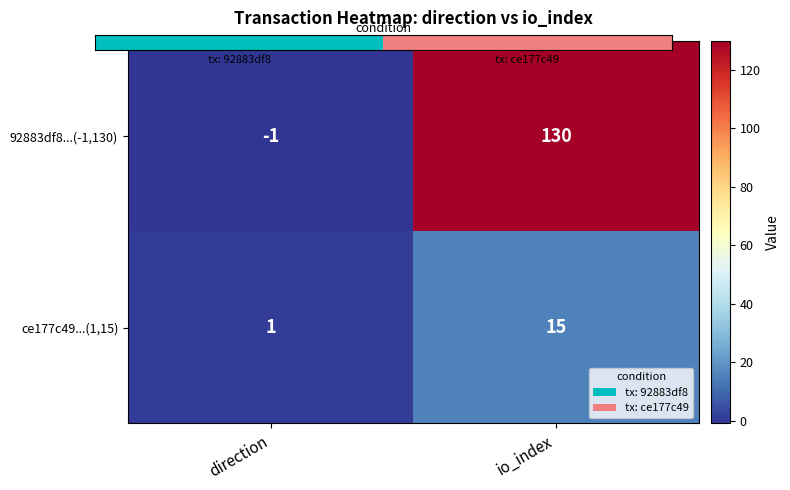

Which category has the highest value in the ce177c49...(1,15) series?

io_index